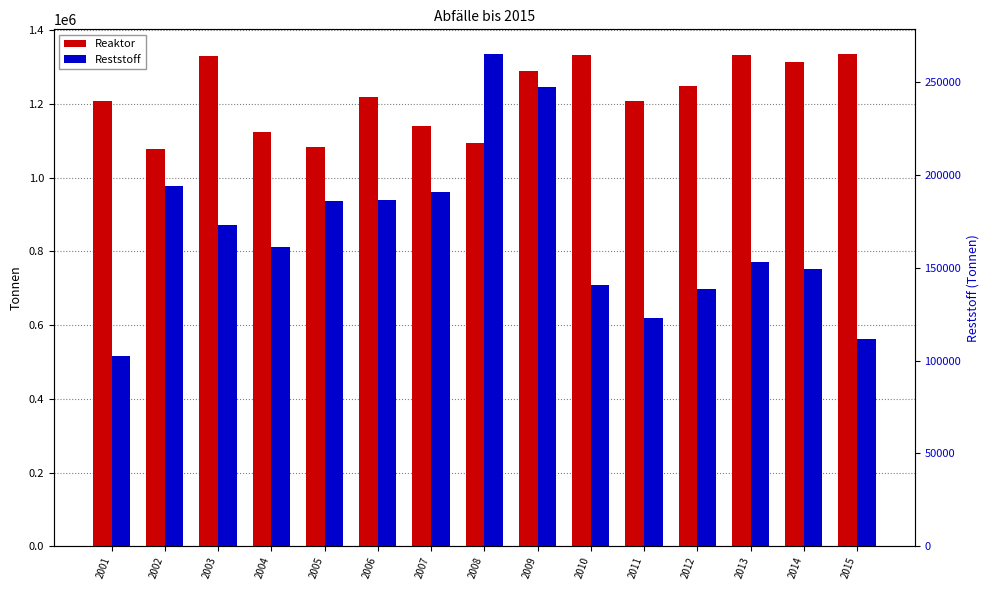

Reading right to left, transcribe all the data shown in this chart.

Reaktor: 1335223	1314019	1332836	1248509	1207234	1333111	1288899	1093403	1138509	1218847	1082219	1124899	1330661	1077807	1206902
Reststoff: 111630	149172	153055	138720	122850	140959	247334	265266	190797	186426	185900	161357	173187	194079	102607